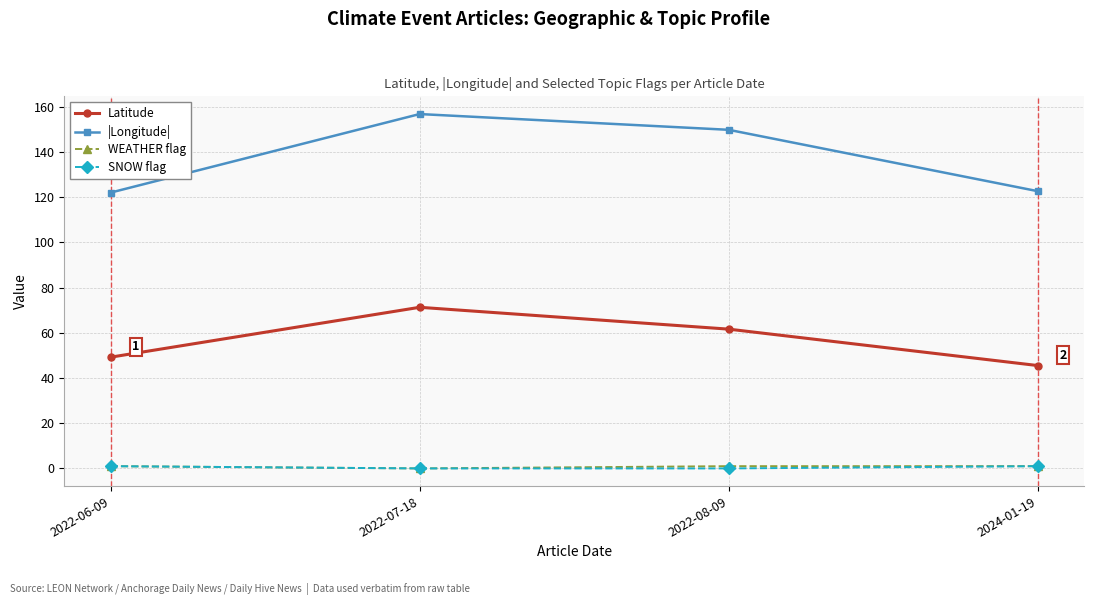

Is it true that Latitude equals 22.1 at 2022-06-09?

False